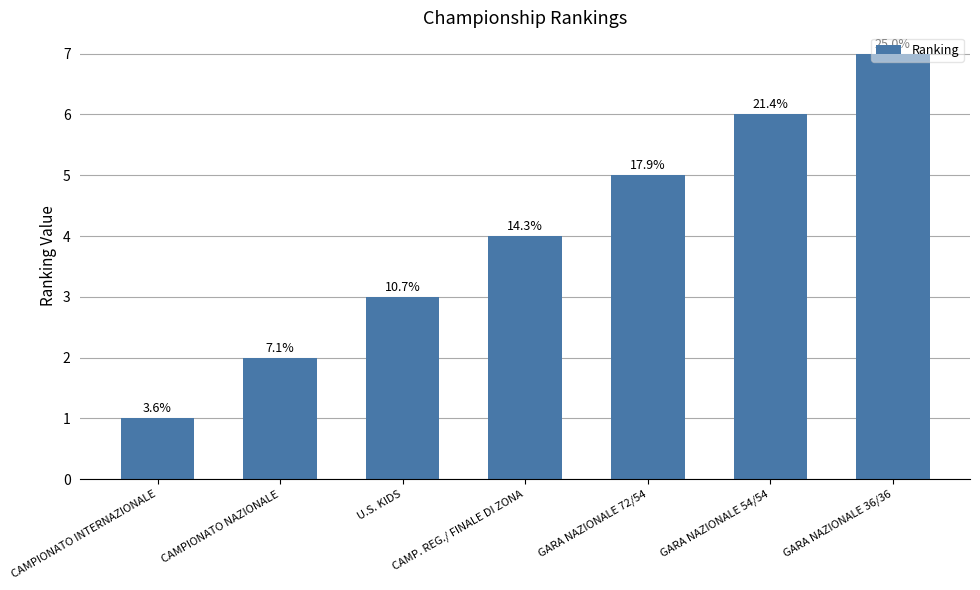

Read the value at CAMP. REG./ FINALE DI ZONA.

4